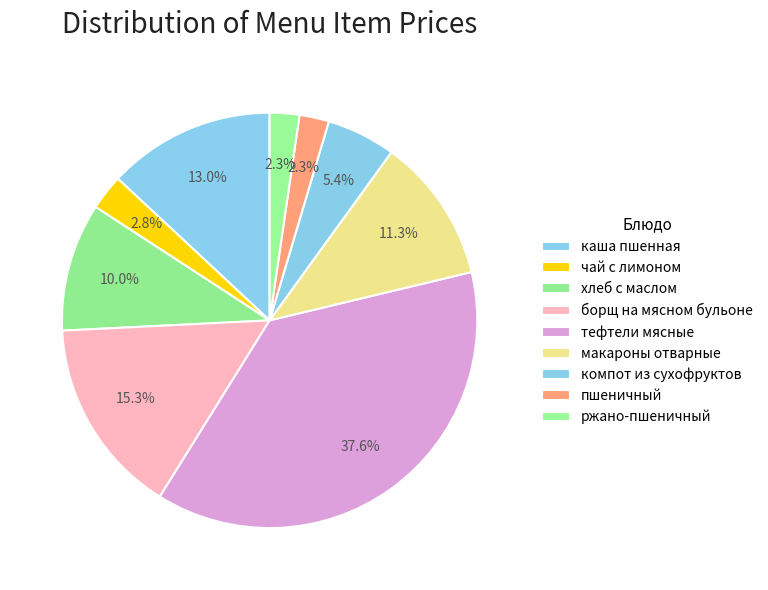

Does any single category account for the majority?

No